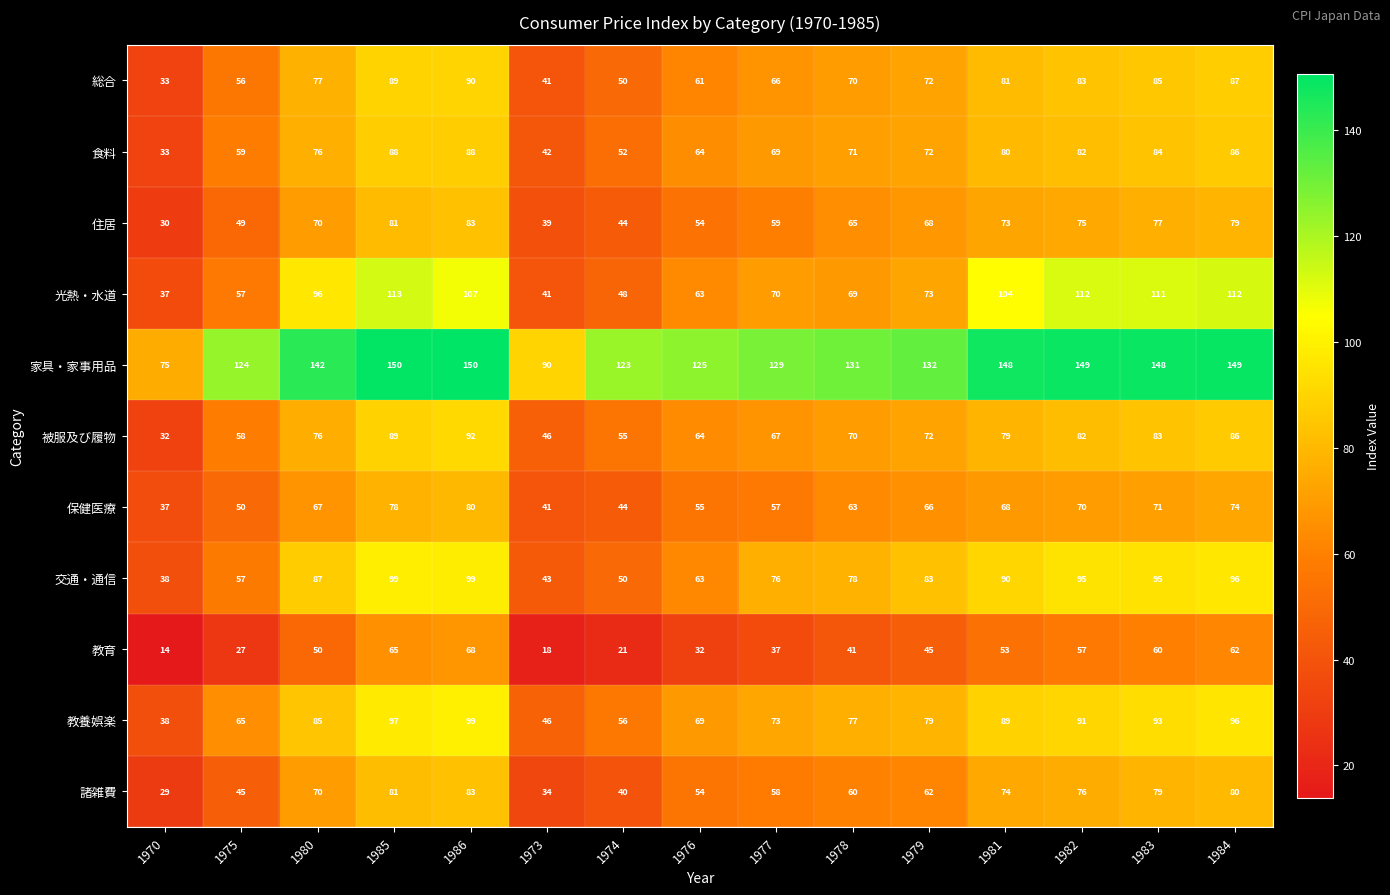

Which series has the largest total across all categories?

家具・家事用品